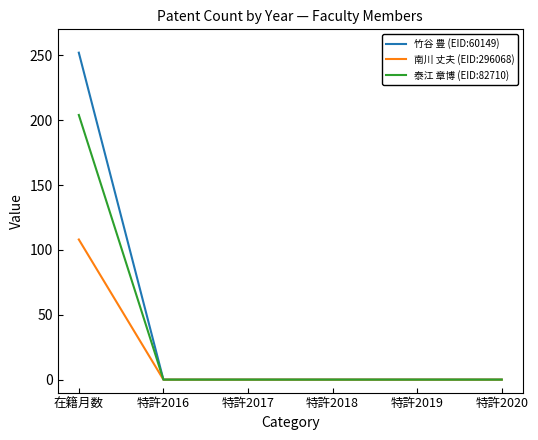

What position from the right is 在籍月数?

6